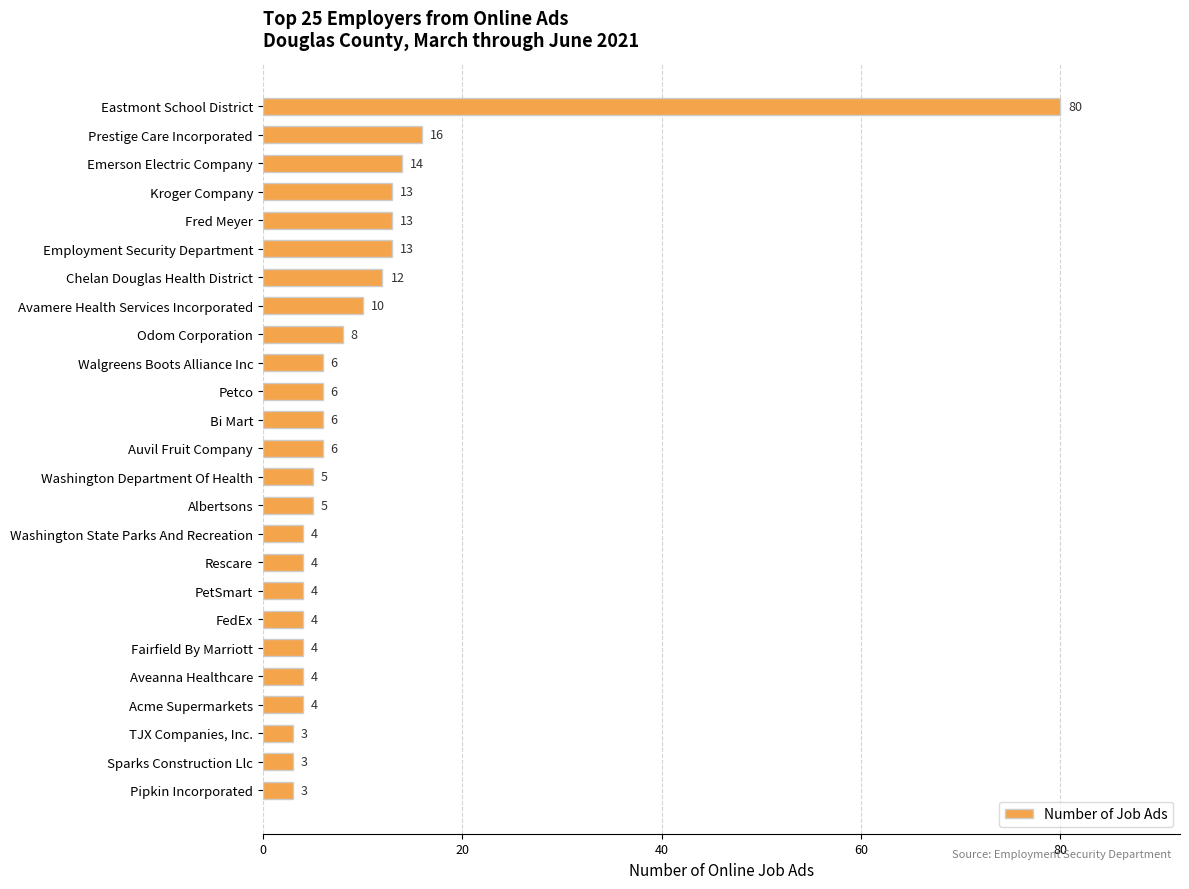

What is the difference between the second highest and second lowest values?

13